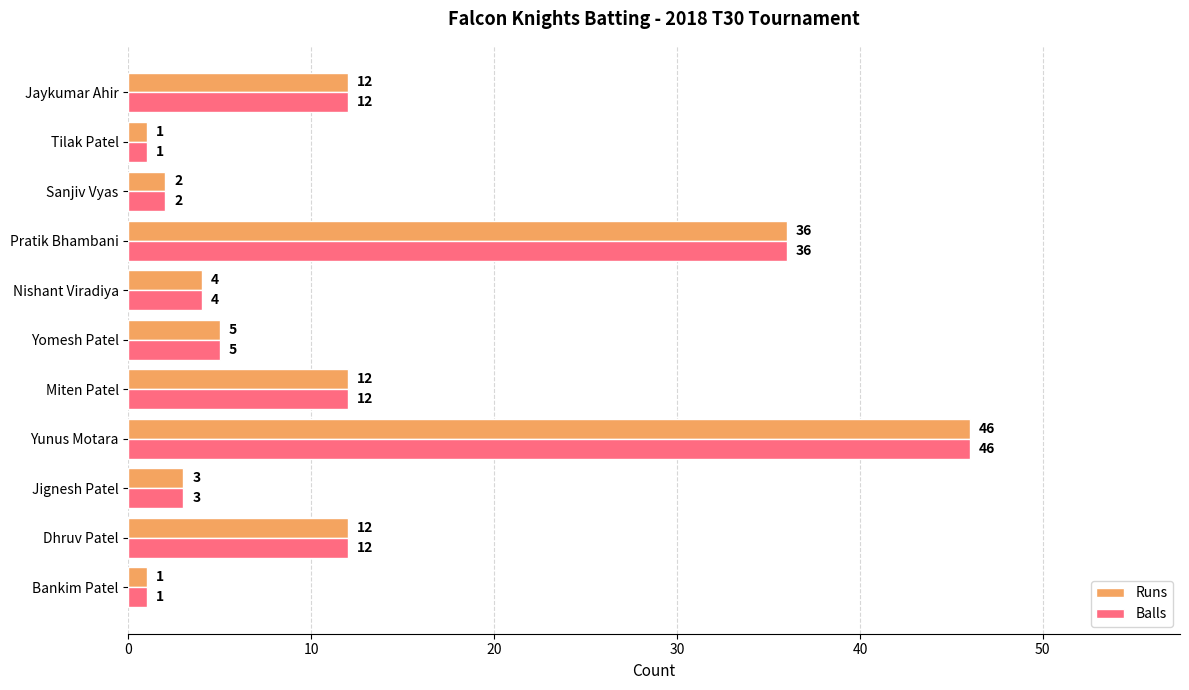

How many categories are shown in the chart?

11